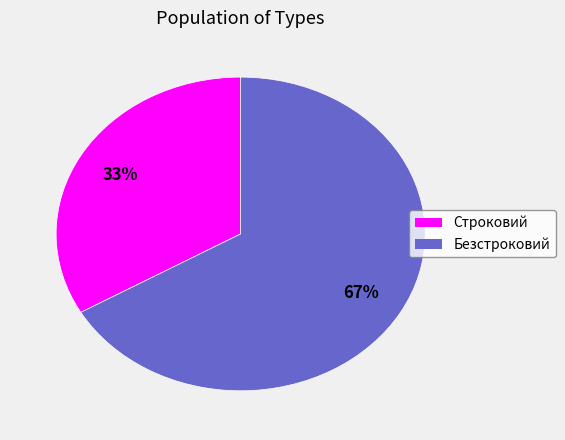

Which category has the biggest portion of the pie?

Безстроковий